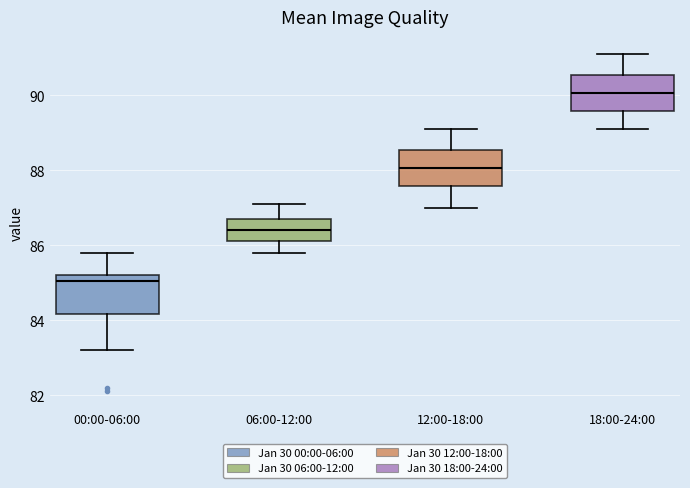

Where is the upper edge of the box for 06:00-12:00 on the y-axis? The values are not printed on the chart, so give them approximately, as read against the axis.

86.8